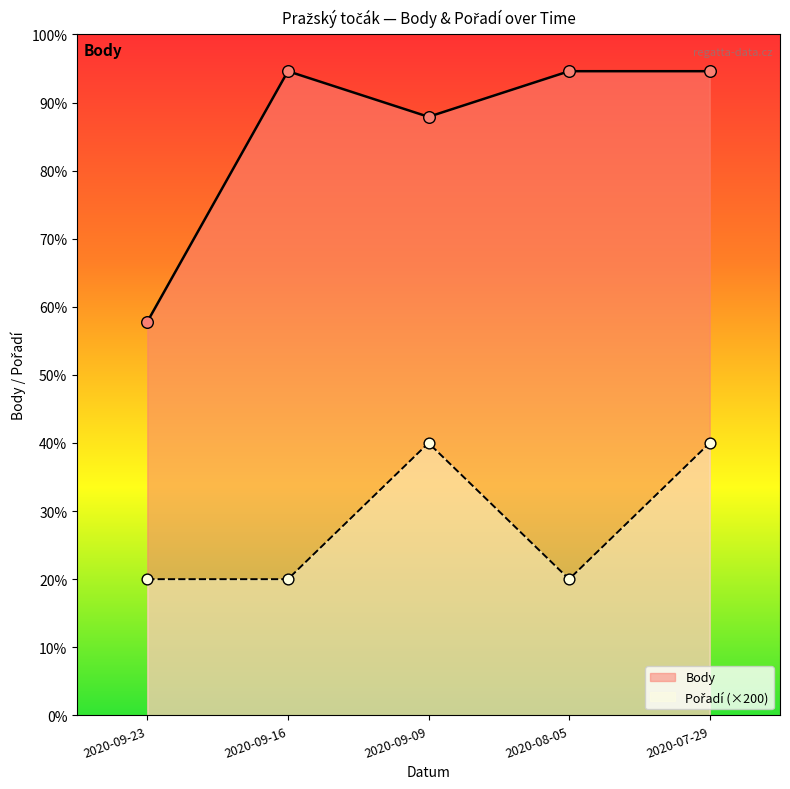

At which category is the sum across all series the highest?

2020-07-29